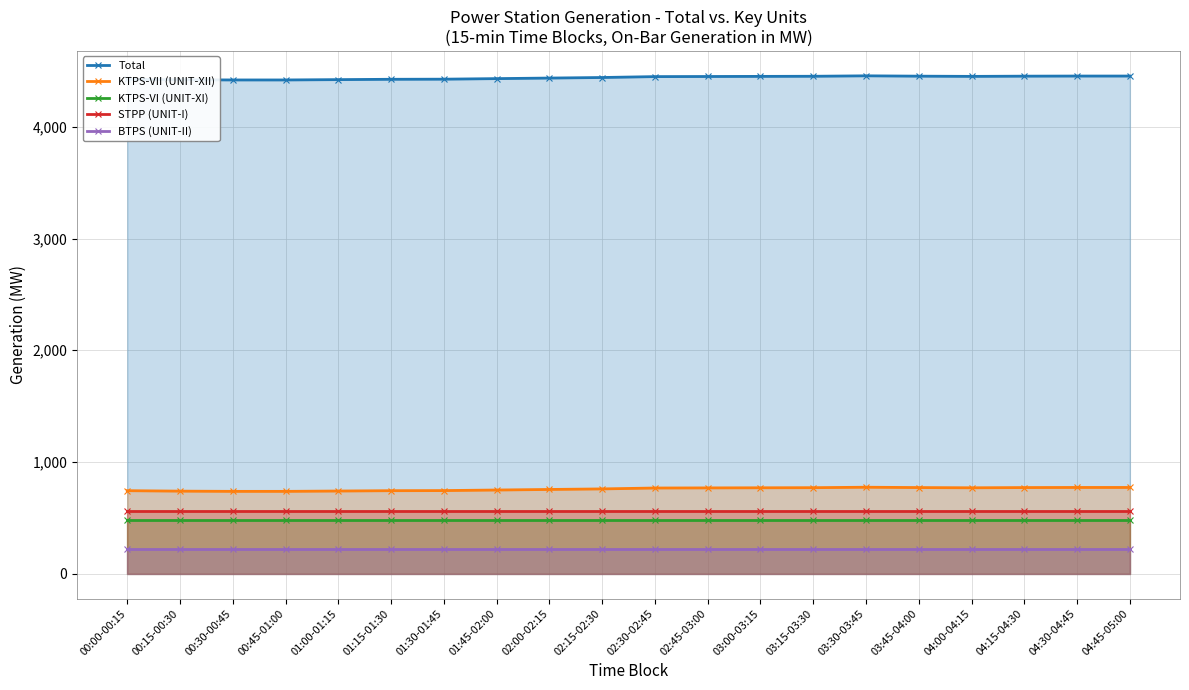

How many distinct data groups are displayed?

5